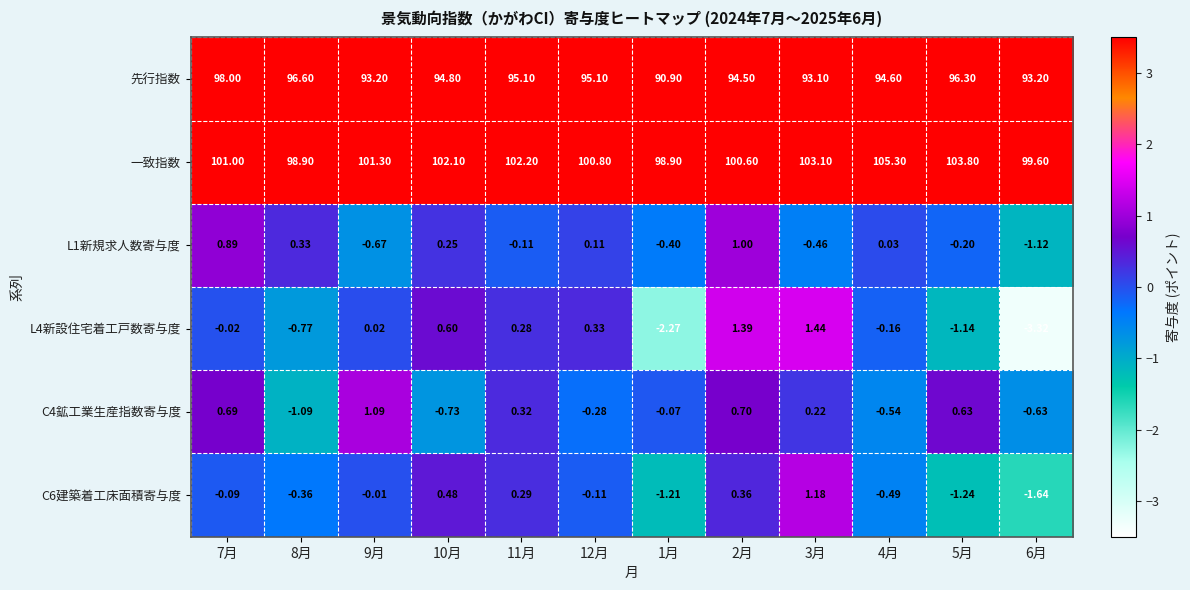

Between 7月 and 11月, which series saw the biggest shift?

先行指数